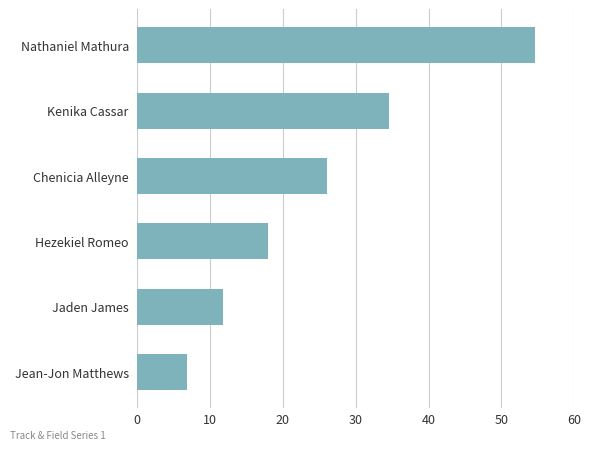

The chart shows a value of 26.0 at Chenicia Alleyne. True or false?

True